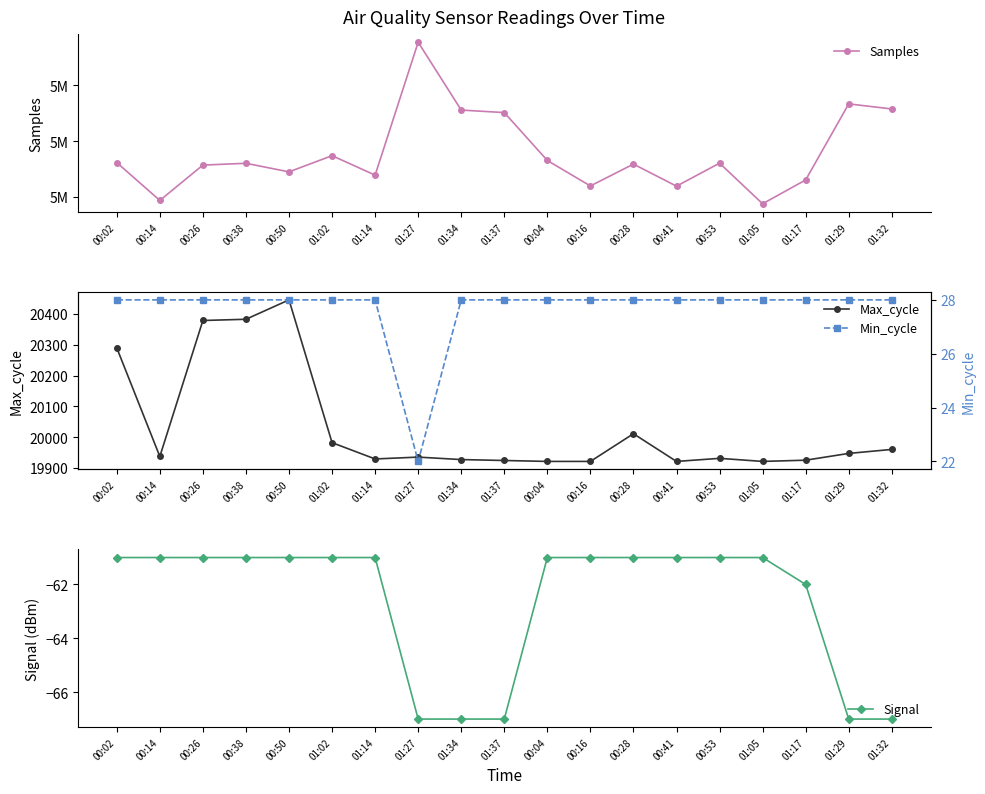

Does the chart display data point markers on the line(s)?

Yes